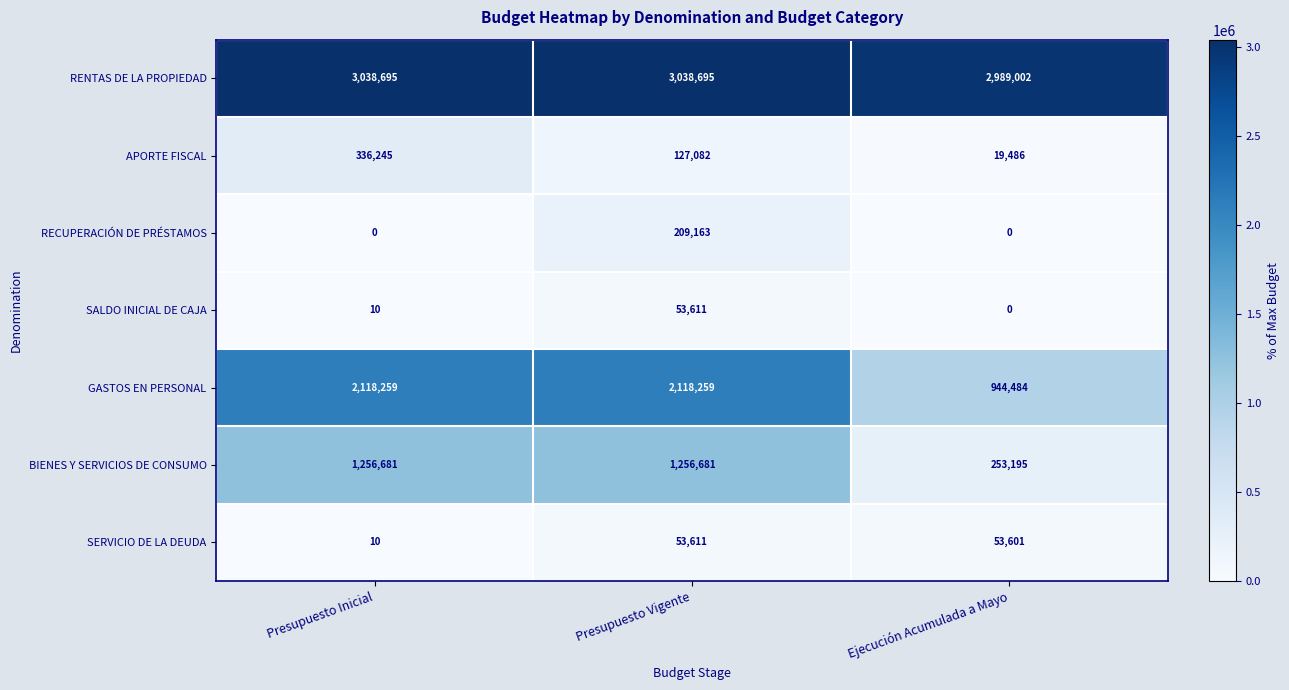

Reading right to left, list all the values displayed in this chart.

RENTAS DE LA PROPIEDAD: 2989002	3038695	3038695
APORTE FISCAL: 19486	127082	336245
RECUPERACIÓN DE PRÉSTAMOS: 0	209163	0
SALDO INICIAL DE CAJA: 0	53611	10
GASTOS EN PERSONAL: 944484	2118259	2118259
BIENES Y SERVICIOS DE CONSUMO: 253195	1256681	1256681
SERVICIO DE LA DEUDA: 53601	53611	10